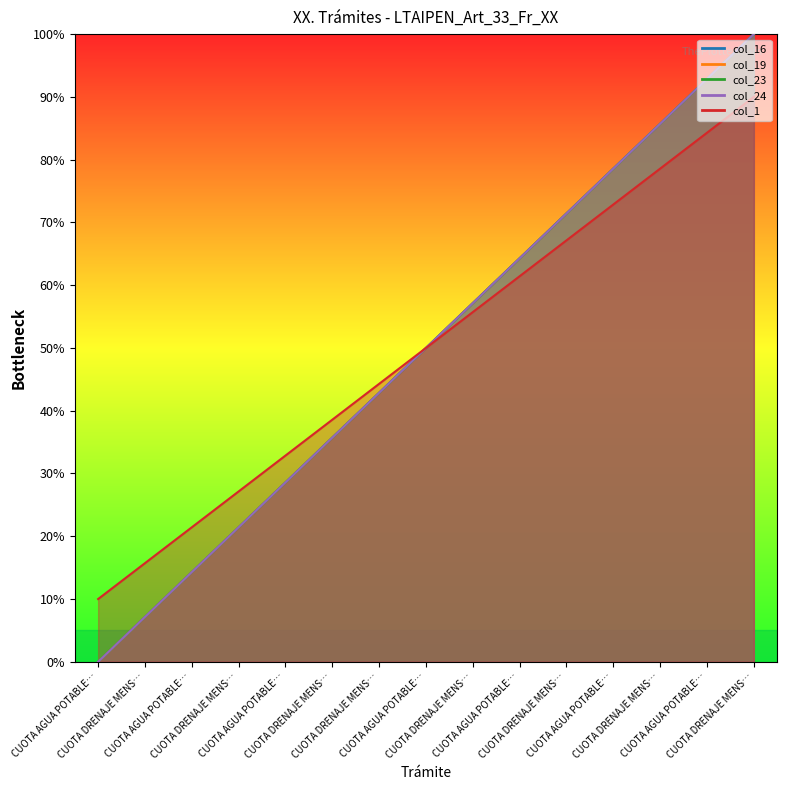

True or false: col_23 and col_16 cross at least once.

False